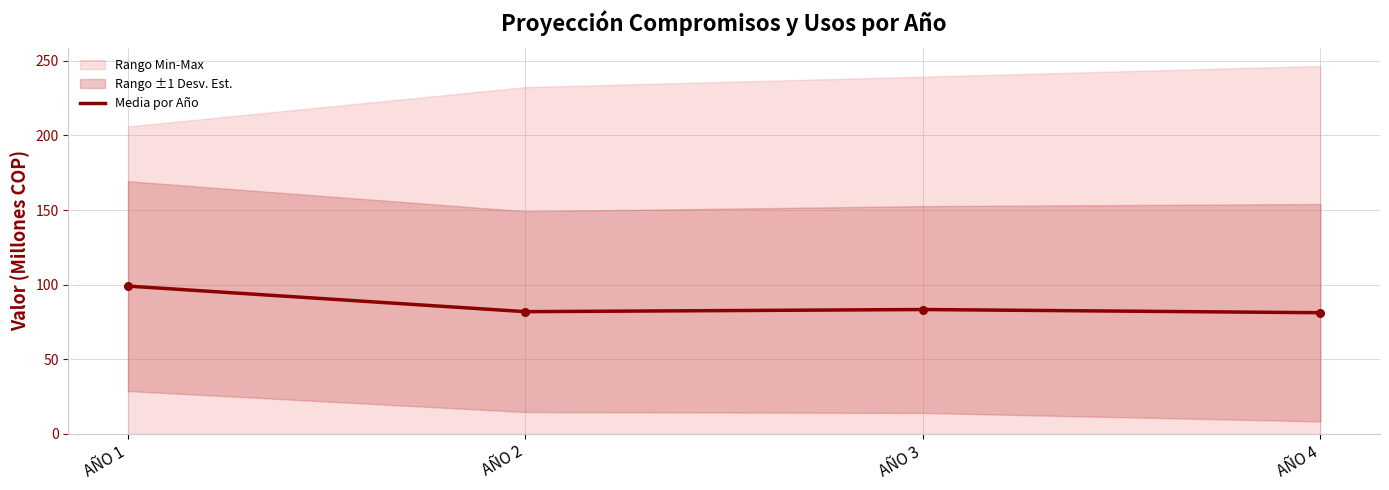

What is the change in value from AÑO 3 to AÑO 4?

-2.1